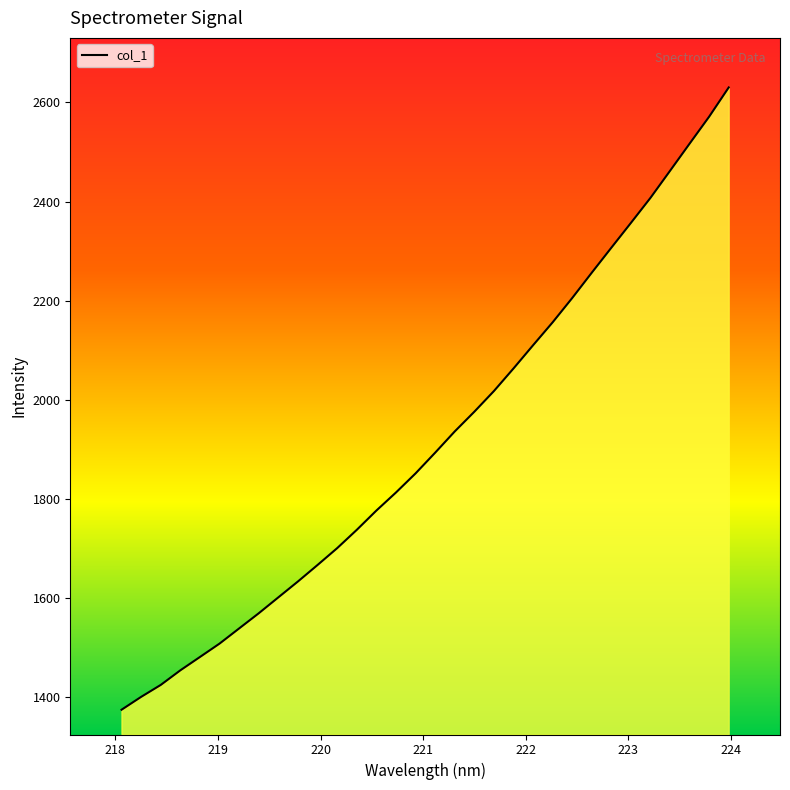

What is the maximum value shown in the chart?

2630.3